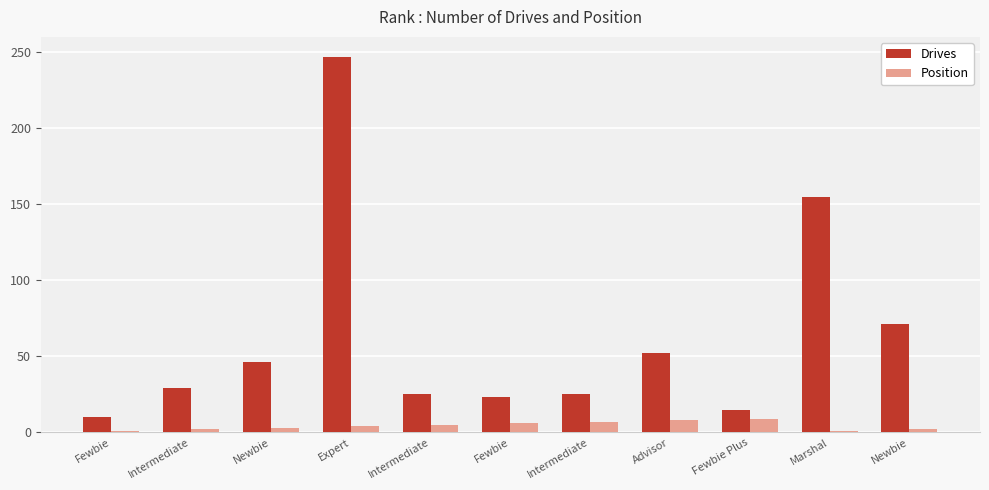

What are all the series names shown in the legend?

Drives, Position